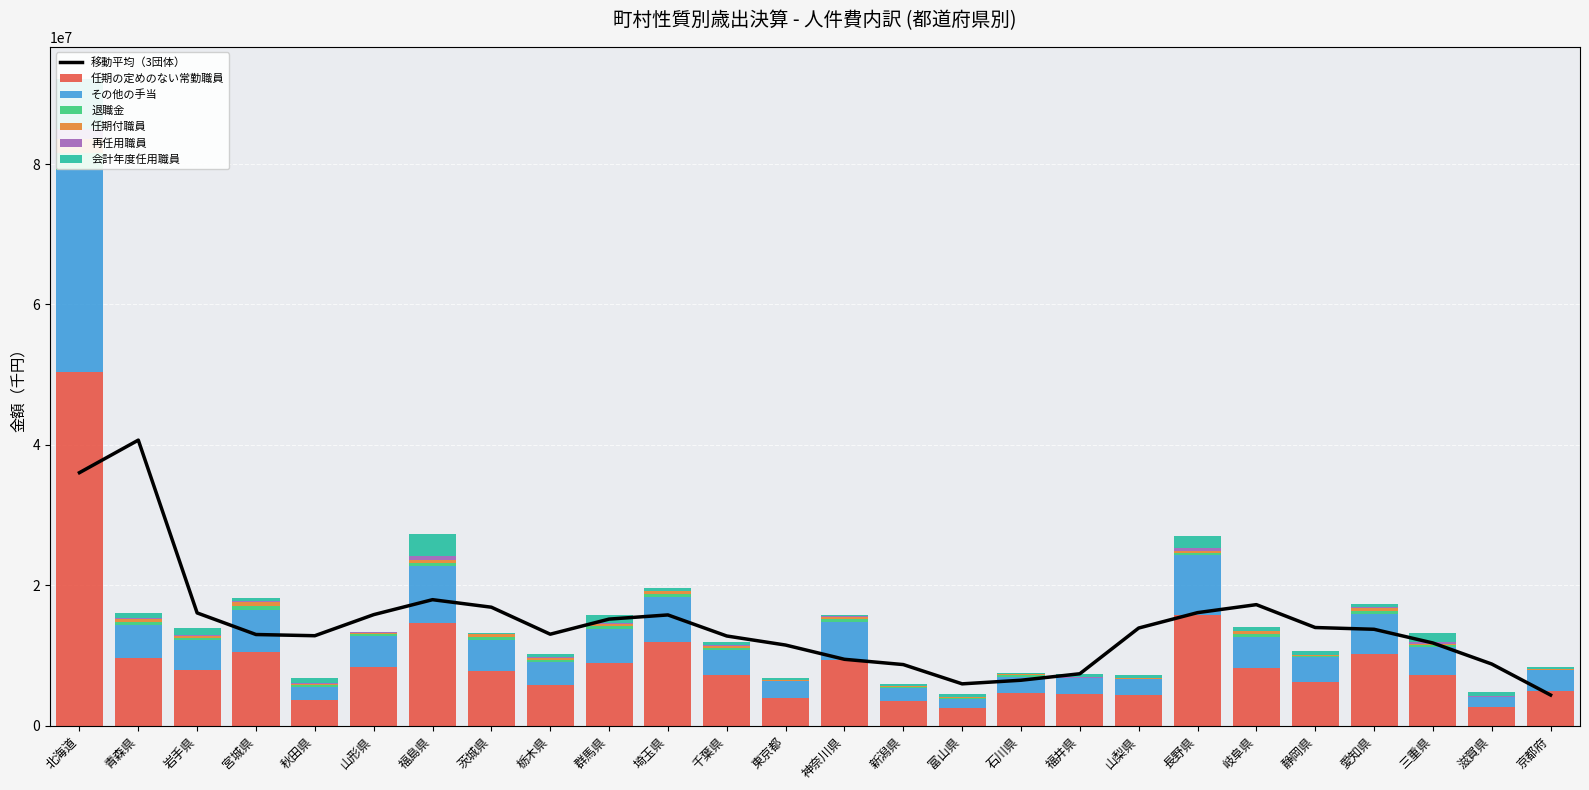

Reading left to right, what are all the values shown in this chart?

任期の定めのない常勤職員: 50343894	9603476	7887397	10527343	3599589	8310532	14574405	7852669	5845578	8963107	11977106	7186033	3951611	9338094	3589263	2549924	4612090	4540640	4358696	15767903	8171098	6240129	10149969	7221278	2605477	5005848
その他の手当: 28785456	4786790	4368869	5985149	1867276	4445256	8132106	4429051	3208725	4835795	6297059	3568512	2356387	5470397	1804542	1298814	2357290	2279386	2227875	8554006	4509913	3522363	5721570	3970924	1477530	2902845
退職金: 2499499	390939	254975	555427	267461	251582	480354	382321	313722	344888	445820	290352	123543	354321	111780	86348	219917	21665	96398	286337	393256	123341	452057	235983	29588	73664
任期付職員: 1909084	390939	254975	555427	267461	251582	480354	382321	313722	344888	445820	290352	123543	354321	111780	86348	219917	21665	96398	286337	393256	123341	452057	235983	29588	73664
再任用職員: 1503811	161088	180252	99245	147019	51093	572237	28694	80645	203930	79370	106069	27142	44466	33793	72159	22616	86173	80882	369335	77685	111439	109636	255791	126140	49362
会計年度任用職員: 7054045	708126	959915	534214	664875	80292	3024936	133088	411753	1035928	412618	519997	145573	223489	224044	378005	118217	467311	382823	1818587	451074	543002	421347	1325668	542319	206232